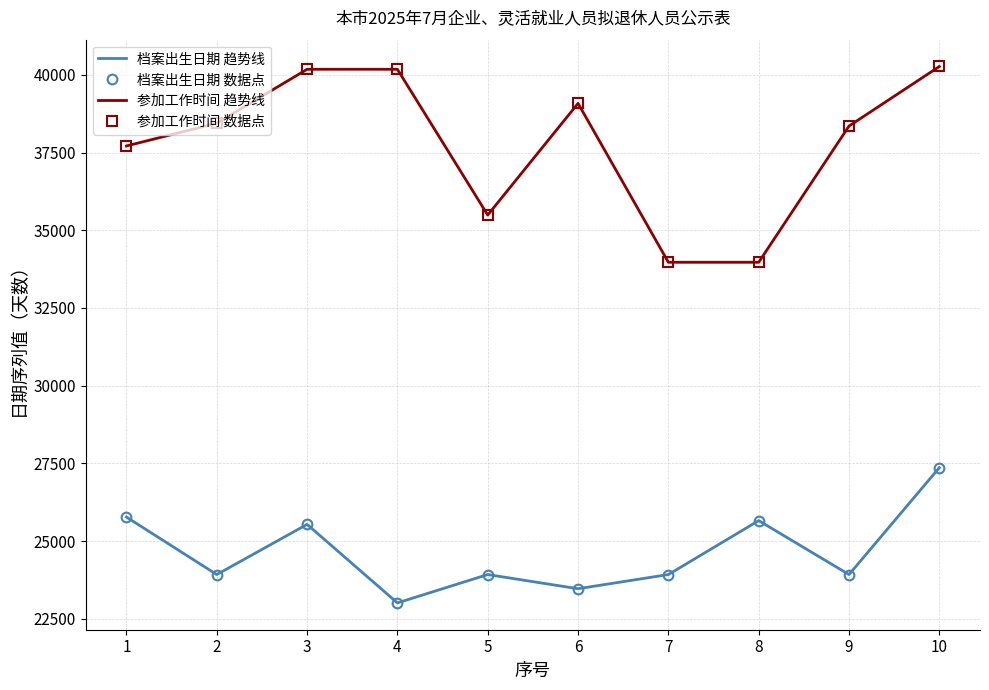

Is it true that 档案出生日期 数据点 equals 23924 at 9?

True